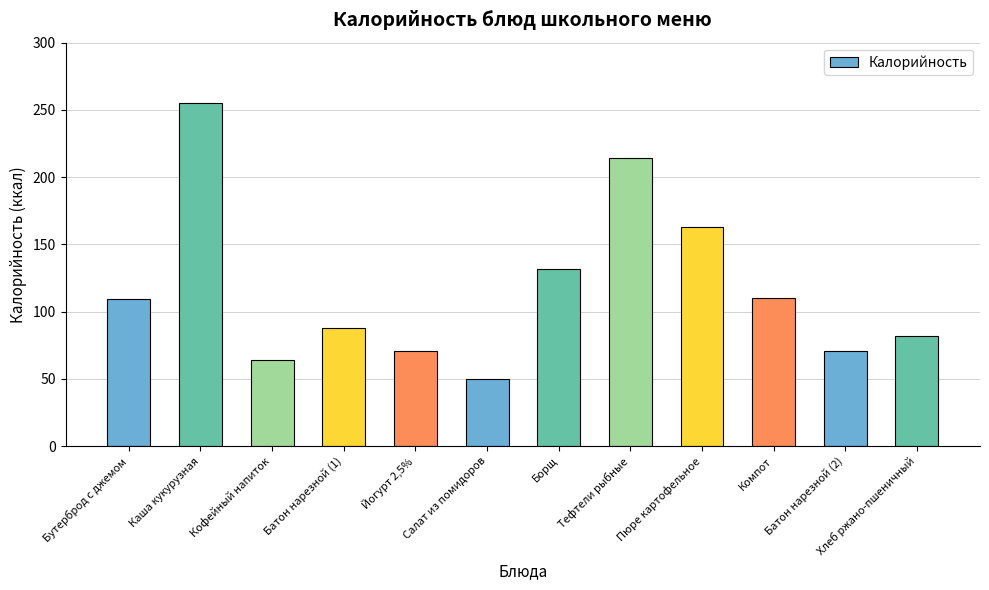

What is the change in value from Батон нарезной (1) to Батон нарезной (2)?

-17.6